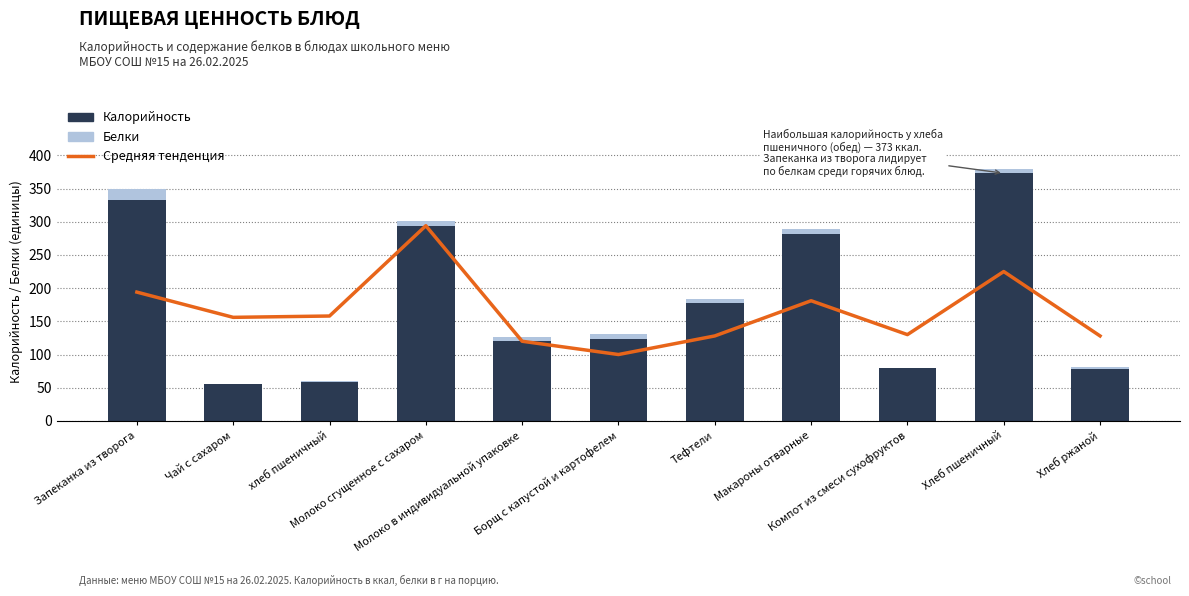

List the series in order of their peak value, lowest first.

Белки, Средняя тенденция, Калорийность